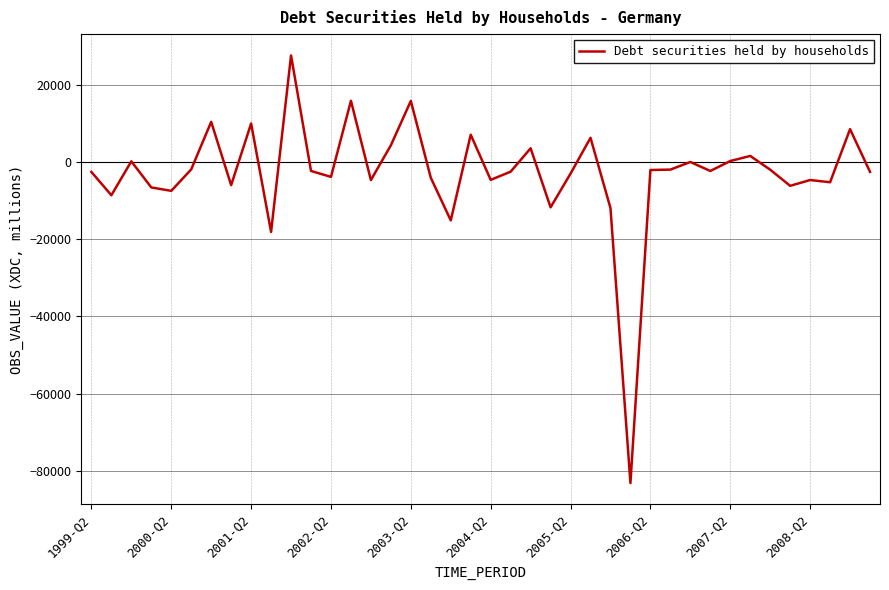

What is the smallest value displayed?

-83150